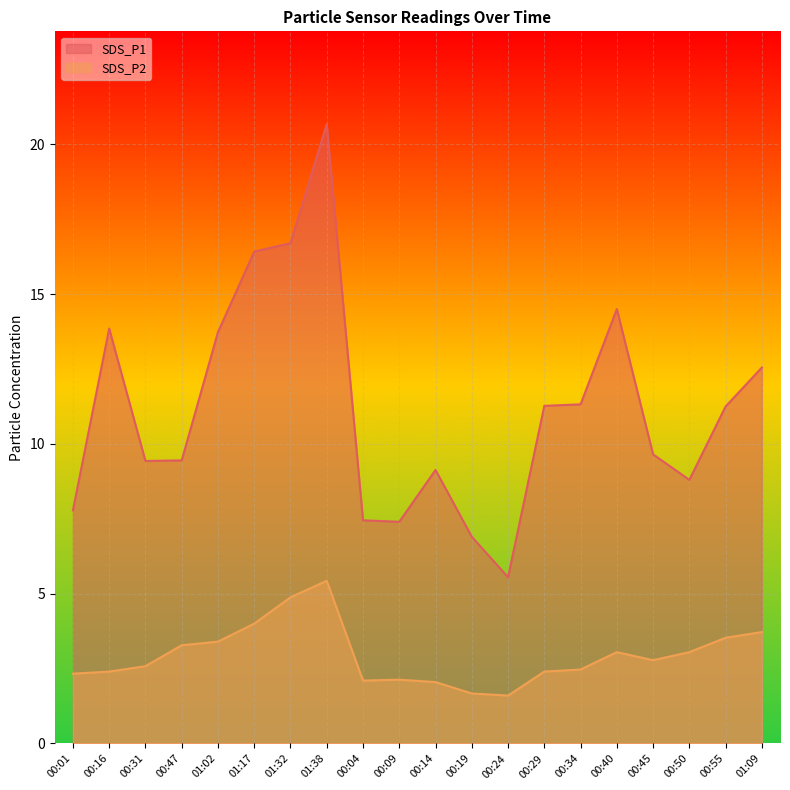

List the labels in order of SDS_P1 value, largest first.

01:38, 01:32, 01:17, 00:40, 00:16, 01:02, 01:09, 00:34, 00:29, 00:55, 00:45, 00:47, 00:31, 00:14, 00:50, 00:01, 00:04, 00:09, 00:19, 00:24